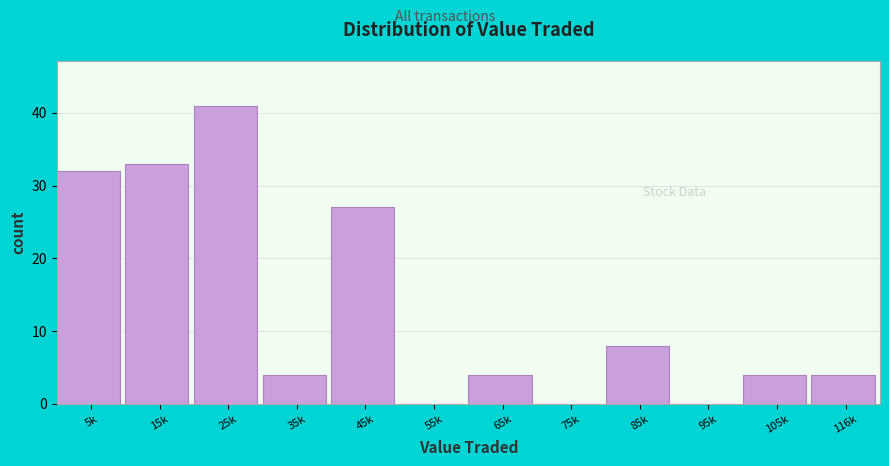

Reading left to right, what are all the values shown in this chart?

5k=32	15k=33	25k=41	35k=4	45k=27	55k=0	65k=4	75k=0	85k=8	95k=0	105k=4	116k=4